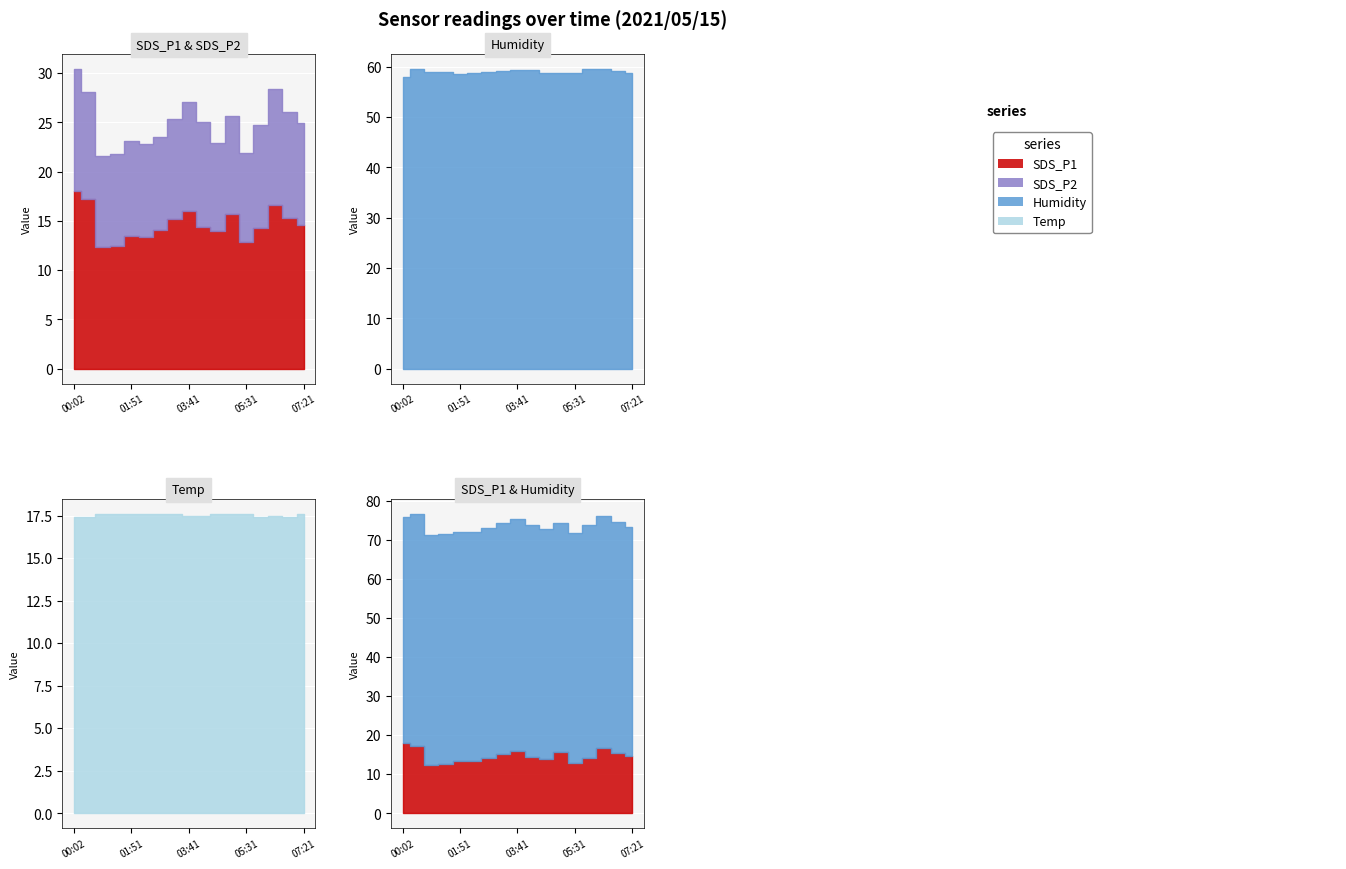

What are all the series names shown in the legend?

SDS_P1, SDS_P2, Humidity, Temp